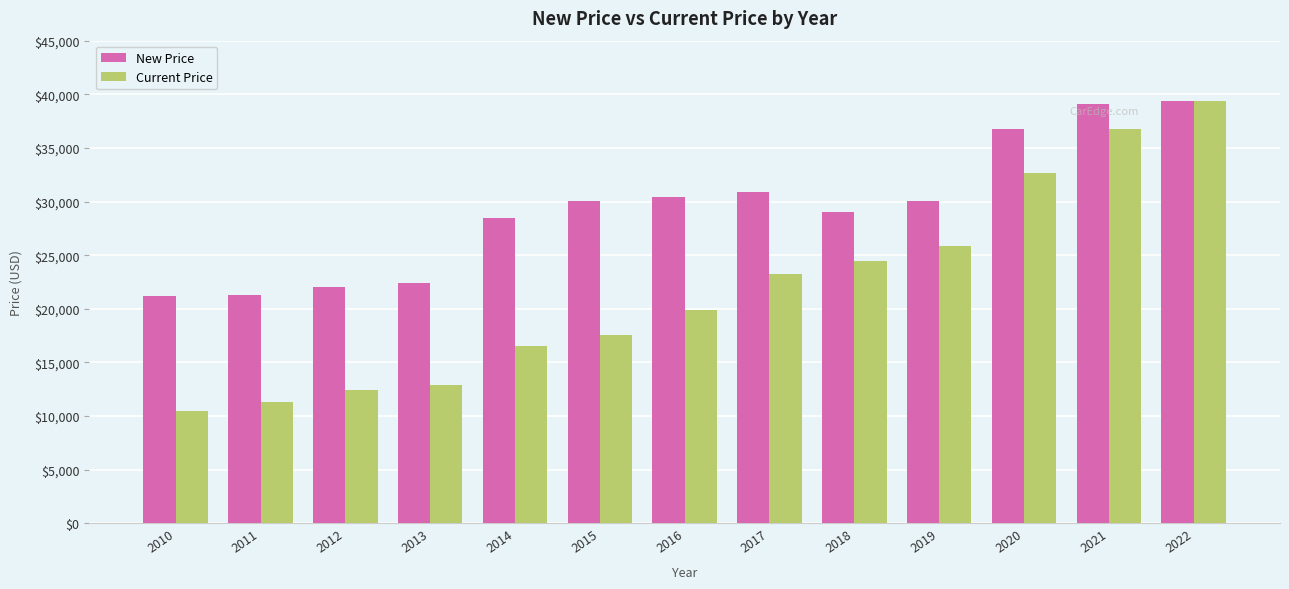

The New Price series shows 47901 at 2015. True or false?

False